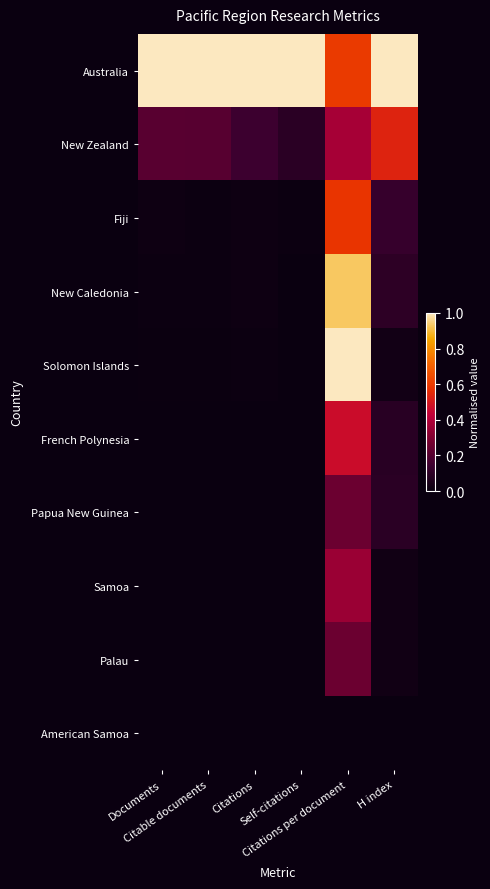

Reading right to left, list all the values displayed in this chart.

Australia: H index=1.0	Citations per document=0.6	Self-citations=1.0	Citations=1.0	Citable documents=1.0	Documents=1.0
New Zealand: H index=0.5	Citations per document=0.4	Self-citations=0.1	Citations=0.1	Citable documents=0.2	Documents=0.2
Fiji: H index=0.1	Citations per document=0.6	Self-citations=0.0	Citations=0.0	Citable documents=0.0	Documents=0.0
New Caledonia: H index=0.1	Citations per document=0.9	Self-citations=0.0	Citations=0.0	Citable documents=0.0	Documents=0.0
Solomon Islands: H index=0.0	Citations per document=1.0	Self-citations=0.0	Citations=0.0	Citable documents=0.0	Documents=0.0
French Polynesia: H index=0.1	Citations per document=0.5	Self-citations=0.0	Citations=0.0	Citable documents=0.0	Documents=0.0
Papua New Guinea: H index=0.1	Citations per document=0.3	Self-citations=0.0	Citations=0.0	Citable documents=0.0	Documents=0.0
Samoa: H index=0.0	Citations per document=0.4	Self-citations=0.0	Citations=0.0	Citable documents=0.0	Documents=0.0
Palau: H index=0.0	Citations per document=0.3	Self-citations=0.0	Citations=0.0	Citable documents=0.0	Documents=0.0
American Samoa: H index=0.0	Citations per document=0.0	Self-citations=0.0	Citations=0.0	Citable documents=0.0	Documents=0.0